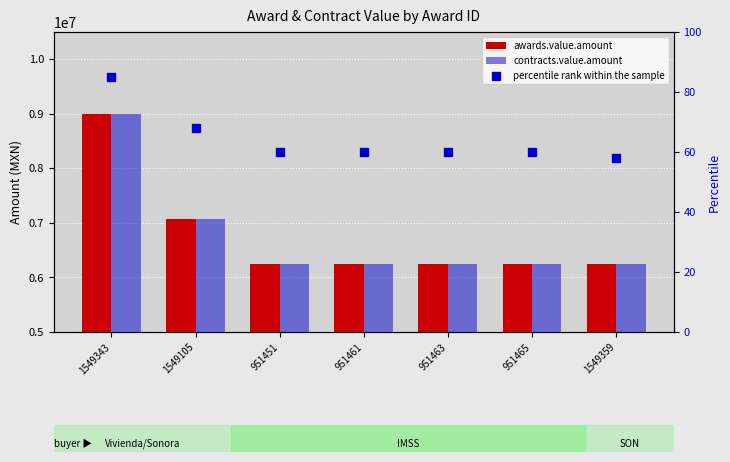

At how many categories does at least one series exceed 8130635?

1